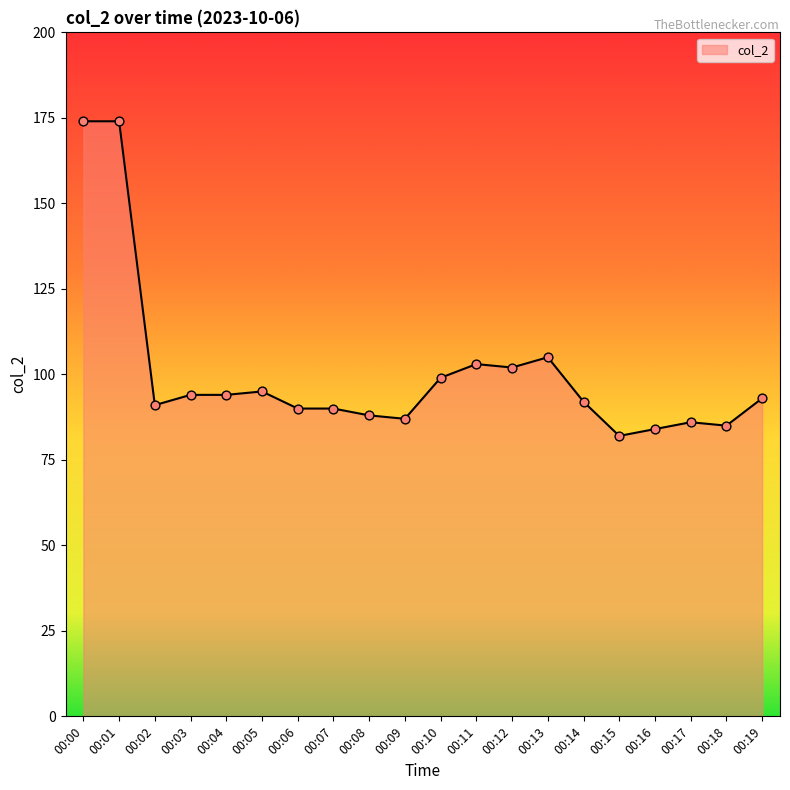

Between 00:15 and 00:04, which is larger?

00:04